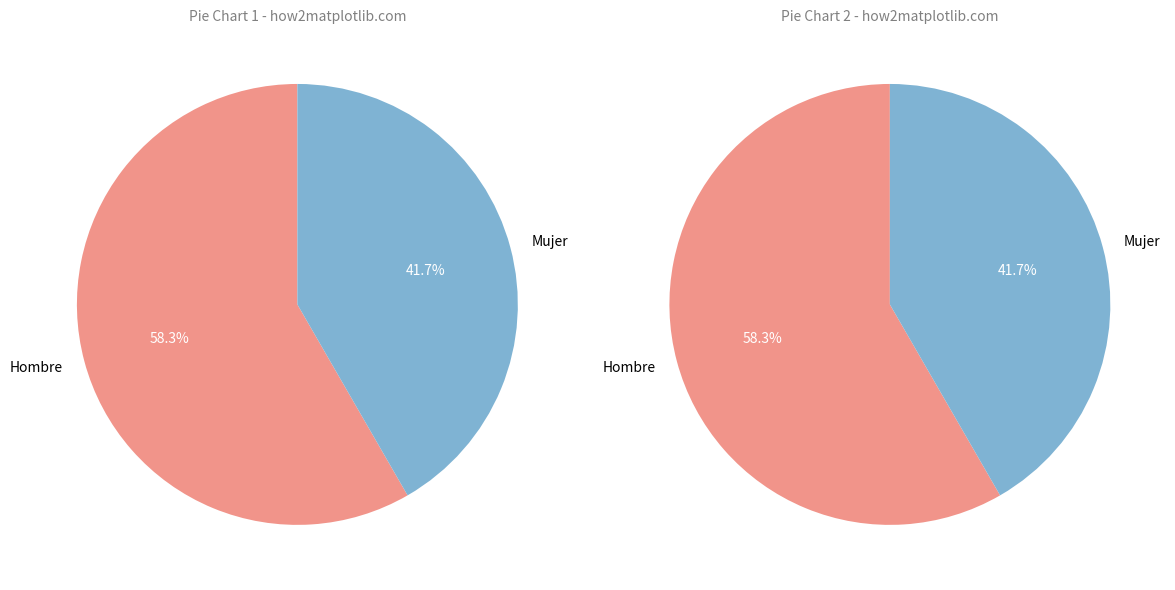

Count the number of slices in the pie.

2